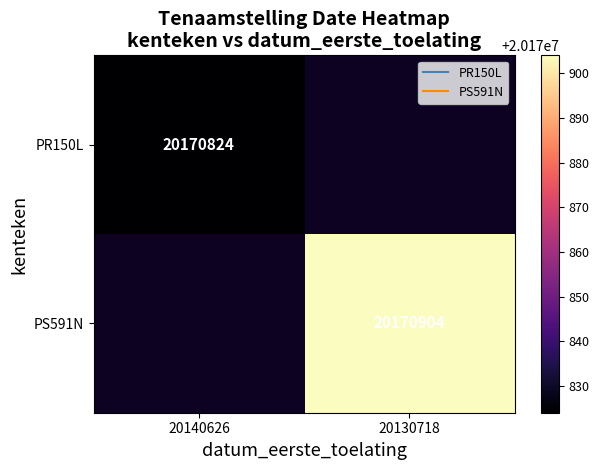

What is the minimum value for PR150L?

20170824.0